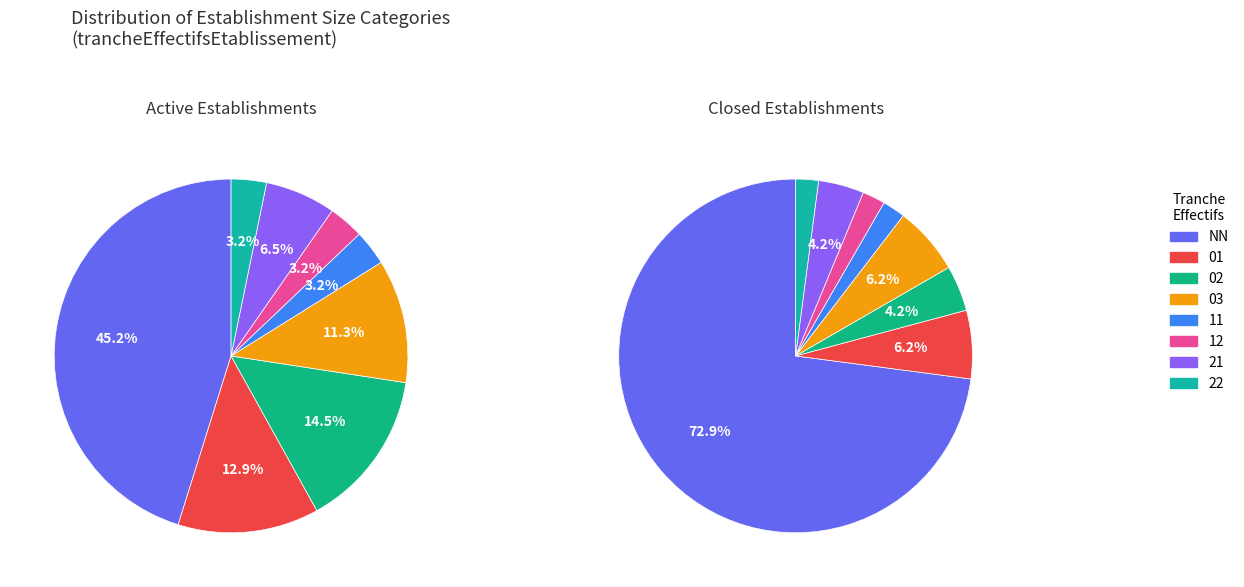

To the nearest percent, what is the difference between the 11 and NN slice percentages?

71%